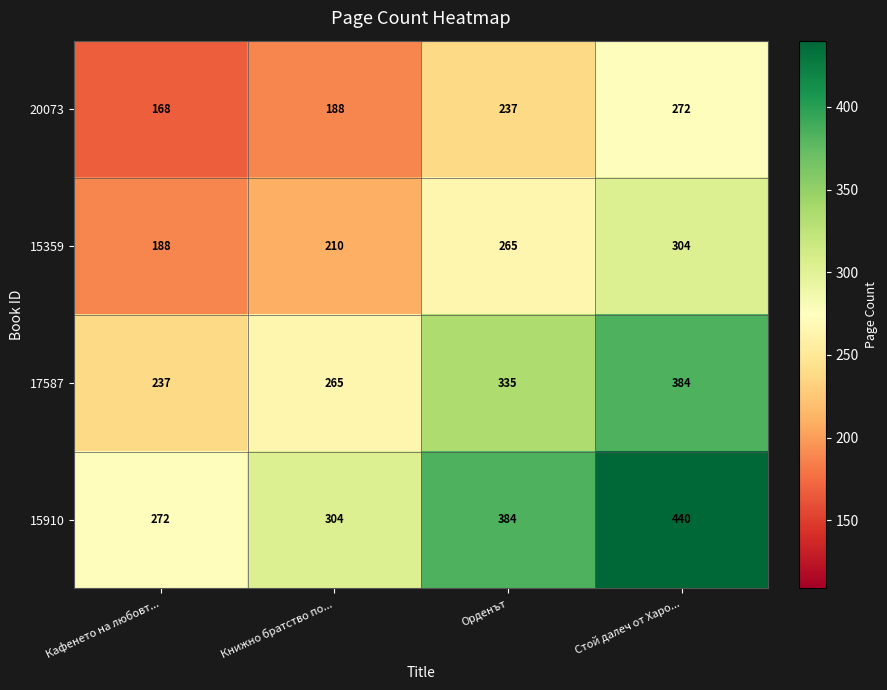

What is the sum of all 15910 values?

1400